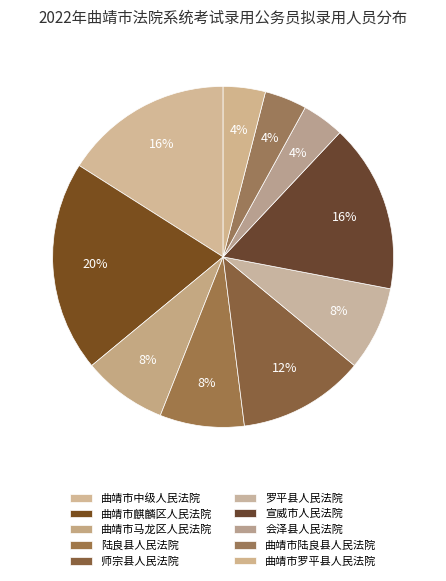

To the nearest percent, what is the difference between the largest and smallest slice percentages?

16%